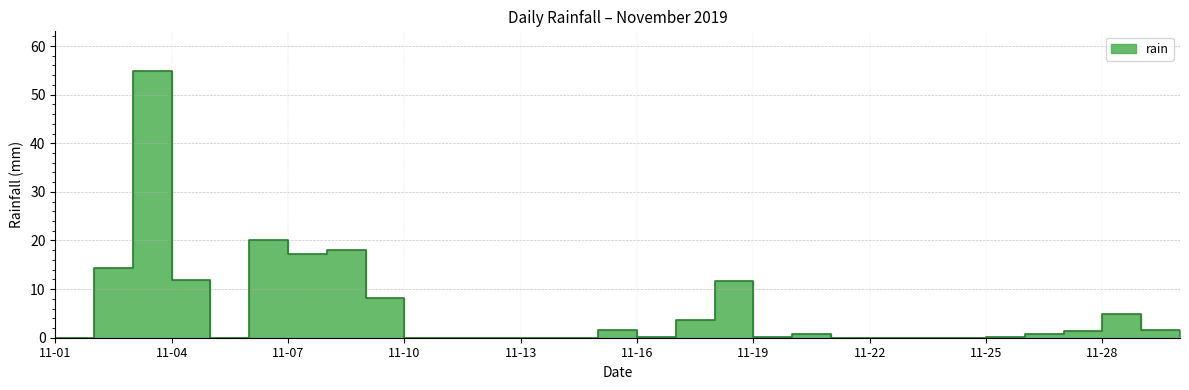

Between 2019-11-23 and 2019-11-26, which is larger?

2019-11-26